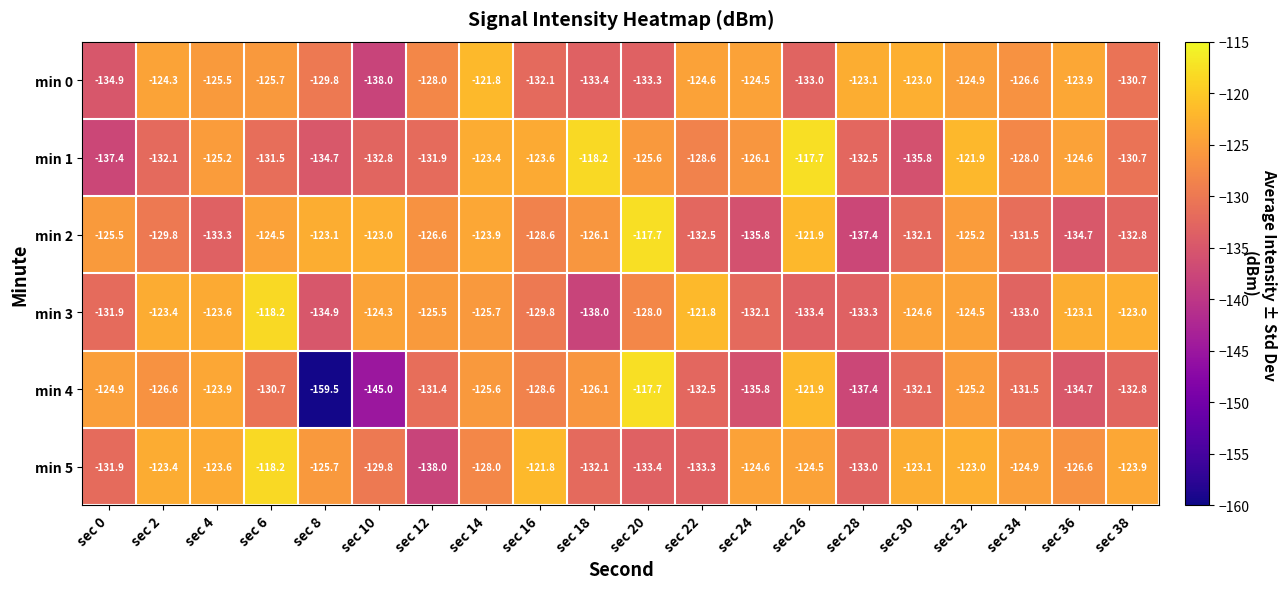

What is the maximum value shown in the chart?

-117.7